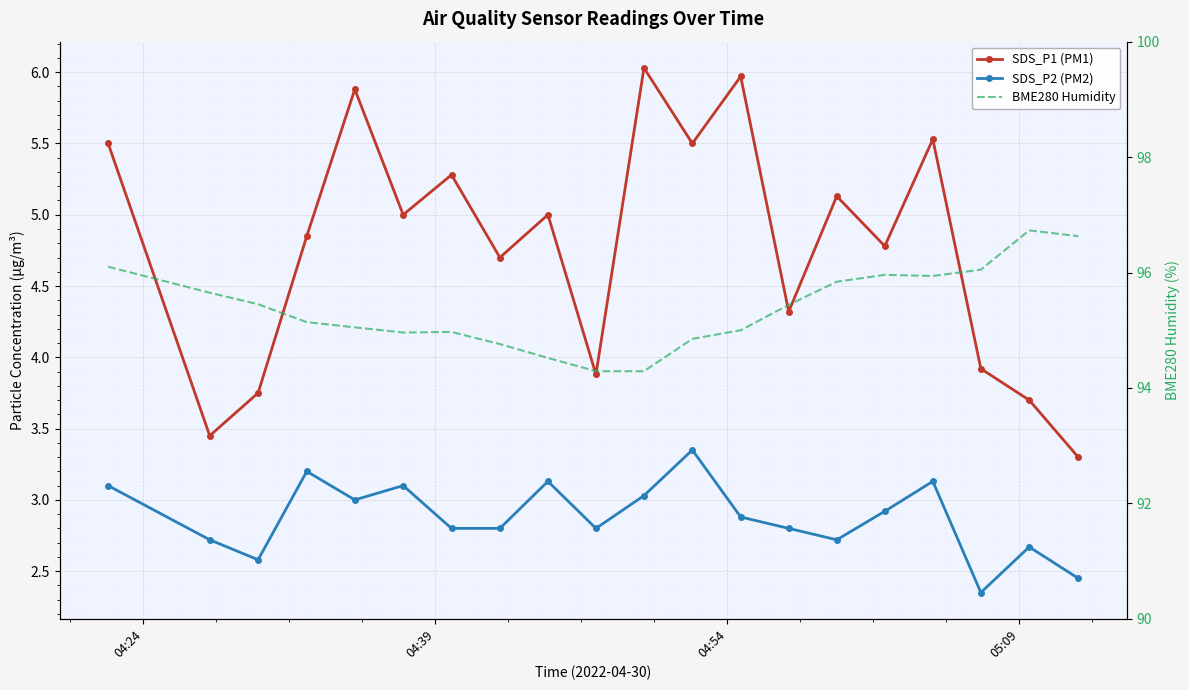

Is the value of BME280 Humidity at 14 greater than the value of SDS_P1 (PM1) at 15?

Yes